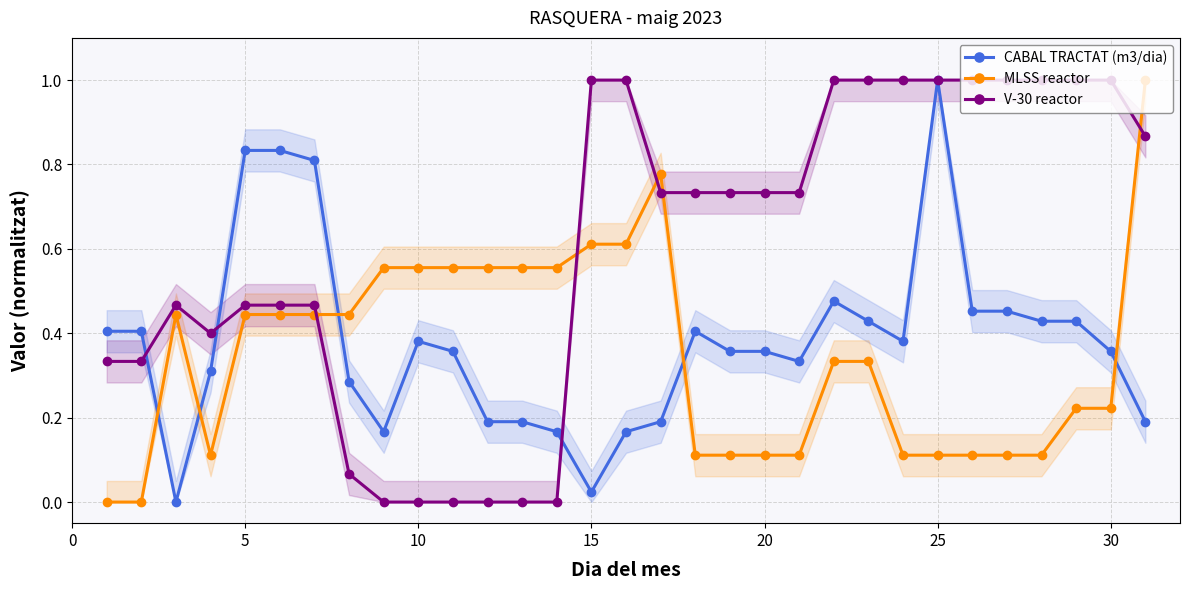

Is it true that V-30 reactor equals 0.4 at 10?

False